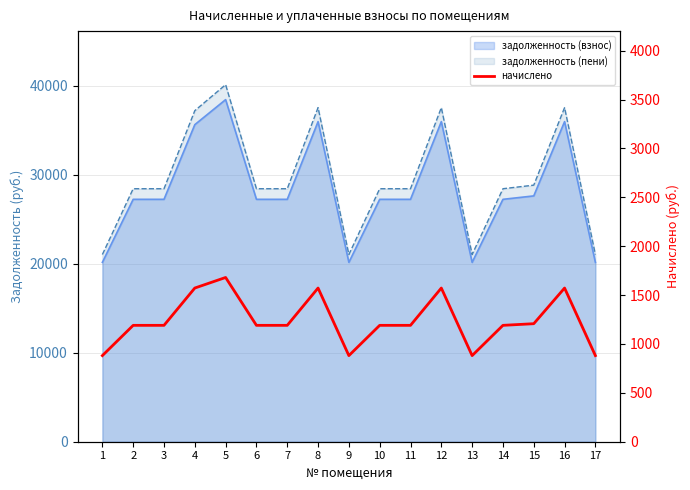

How many data points does each series have?

17